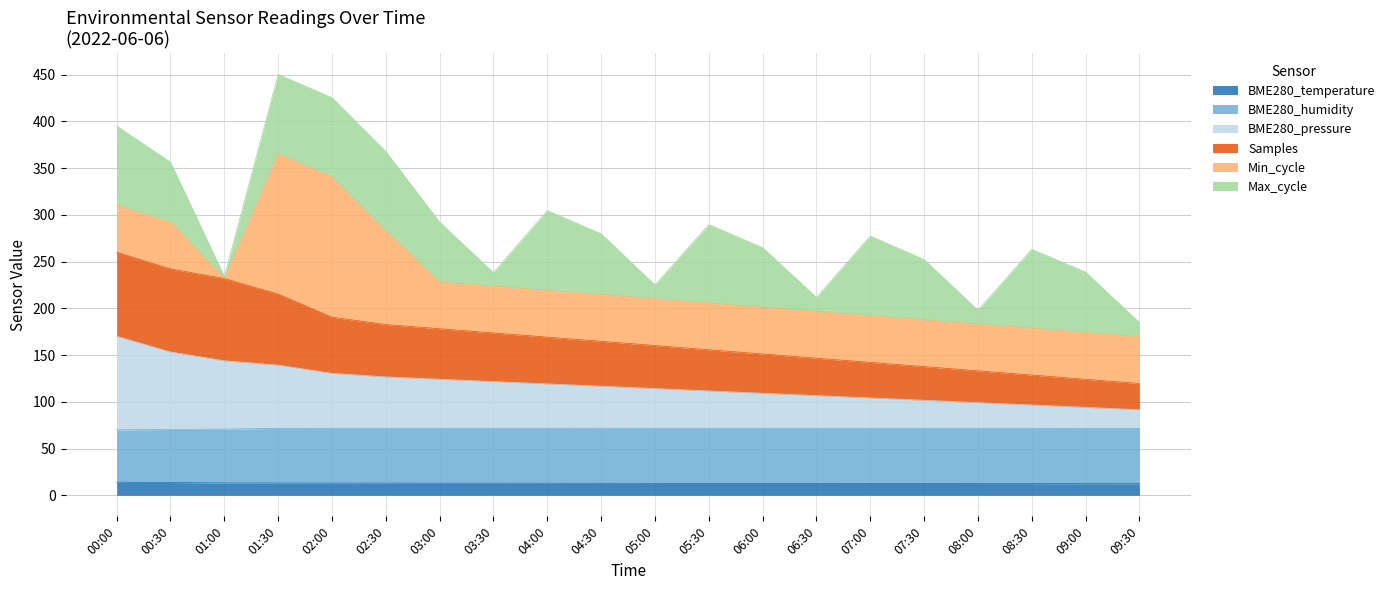

What is the maximum value for BME280_temperature?

14.0